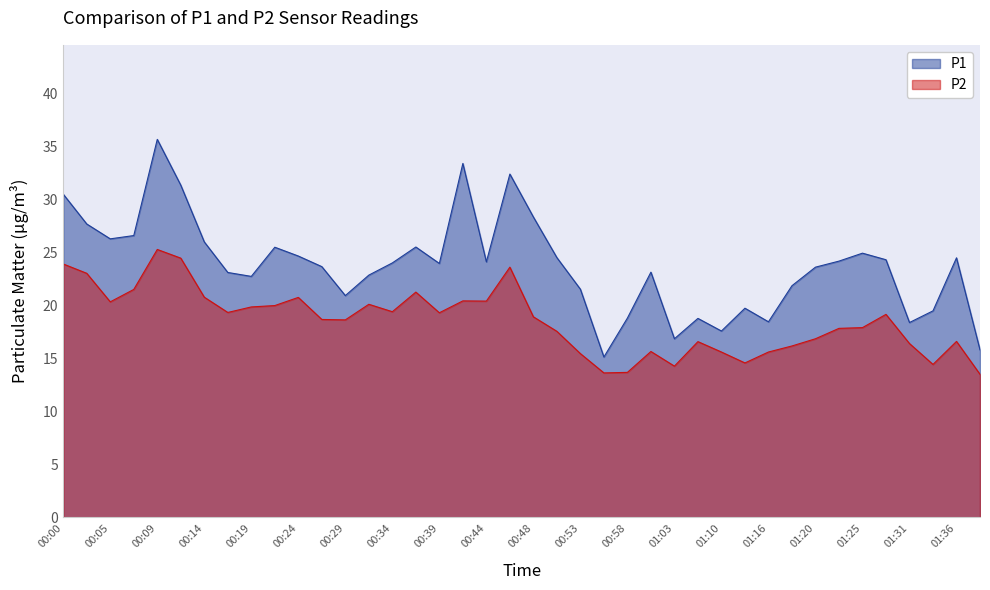

True or false: P1 has more than 2 interior local peaks.

True